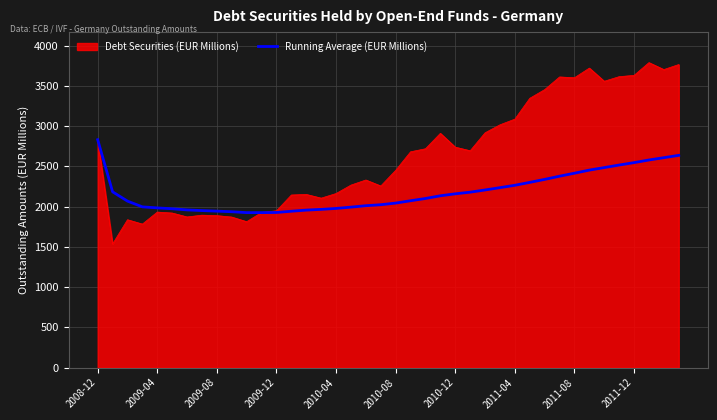

Which series has the largest range (max minus min)?

Debt Securities (EUR Millions)